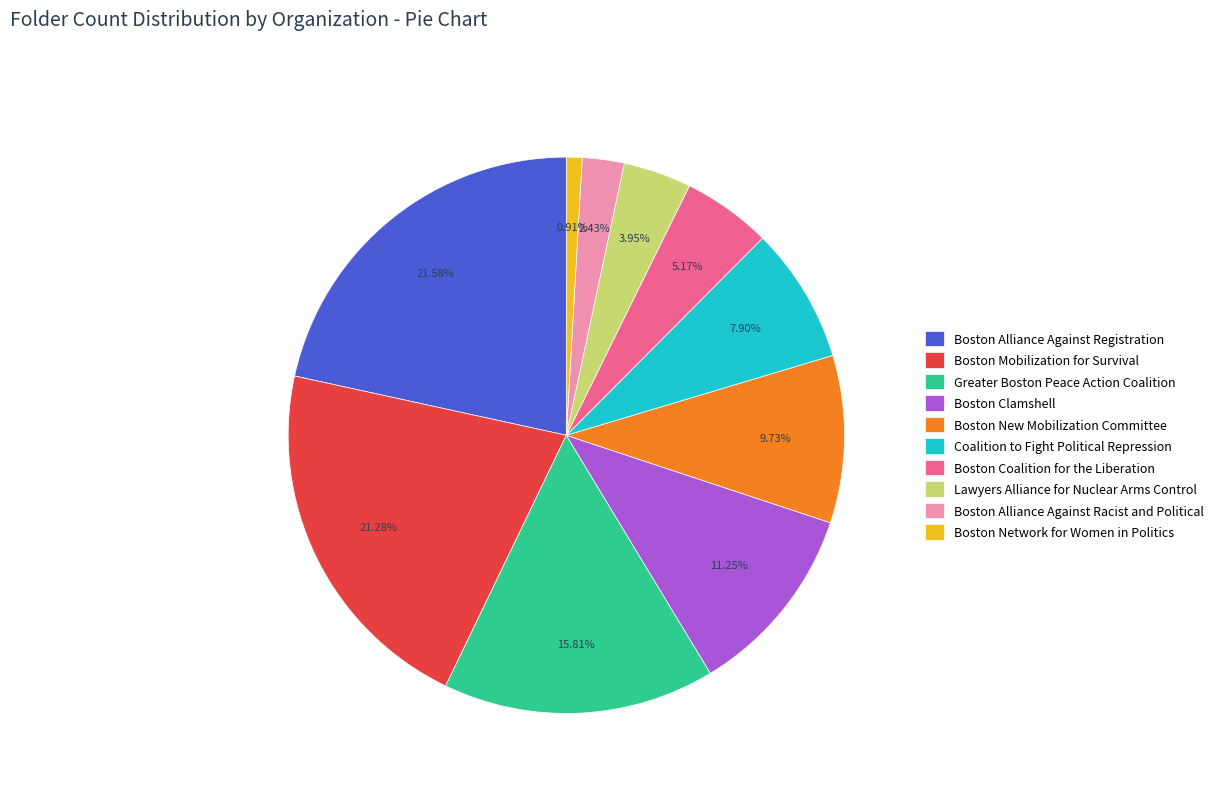

Count the number of slices in the pie.

10